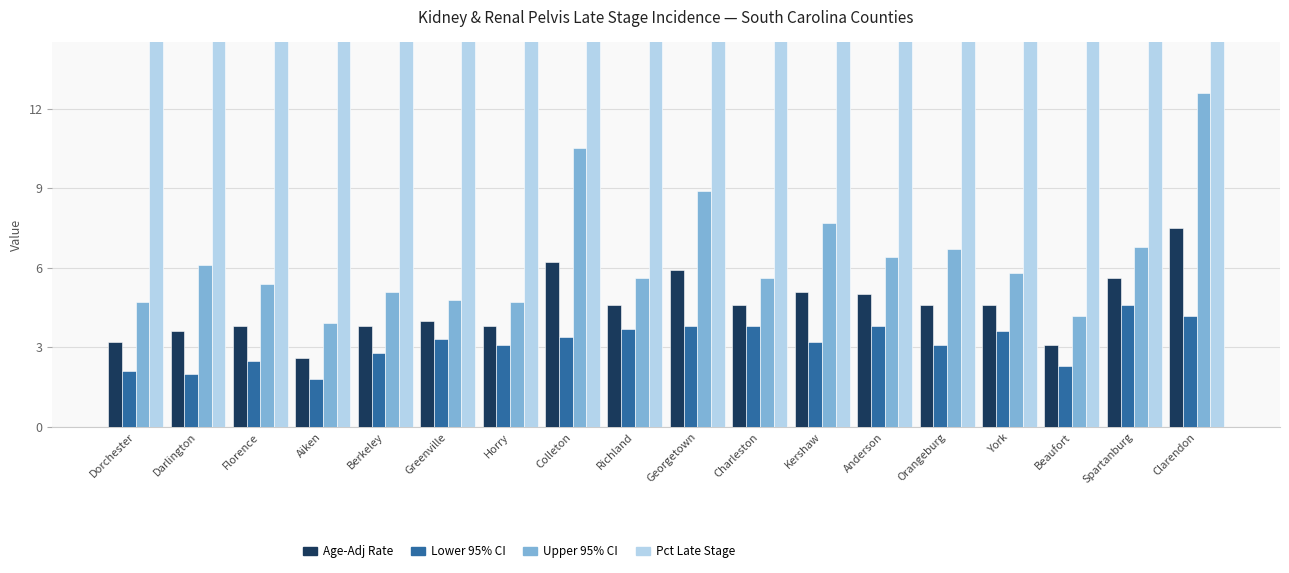

How many data points in Pct Late Stage are above 26?

9